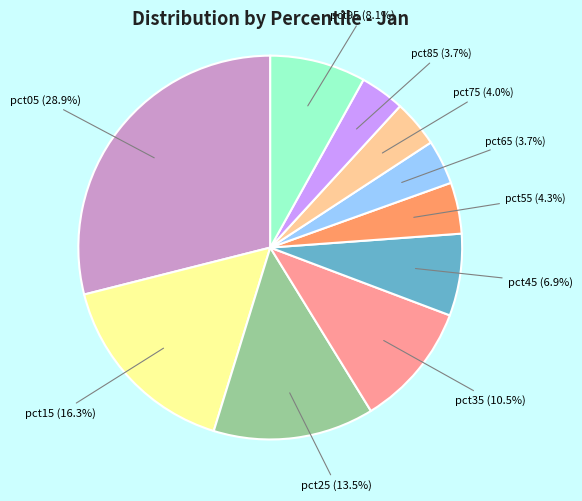

Which has a higher value, pct15 or pct75?

pct15